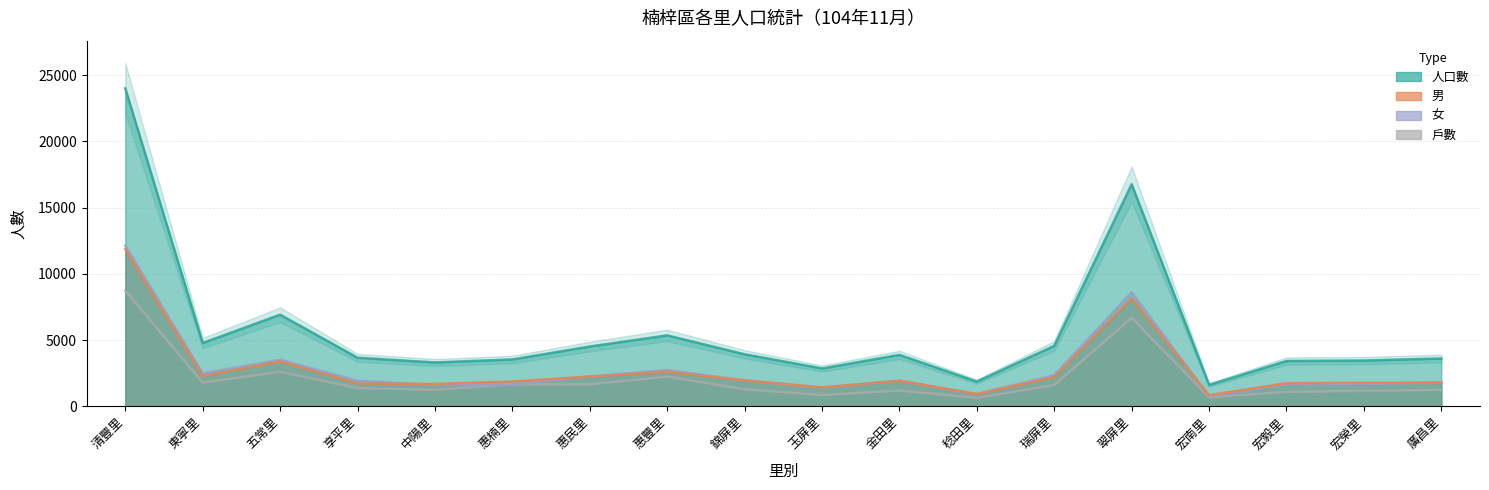

What is the highest value of the 戶數 series?

8731